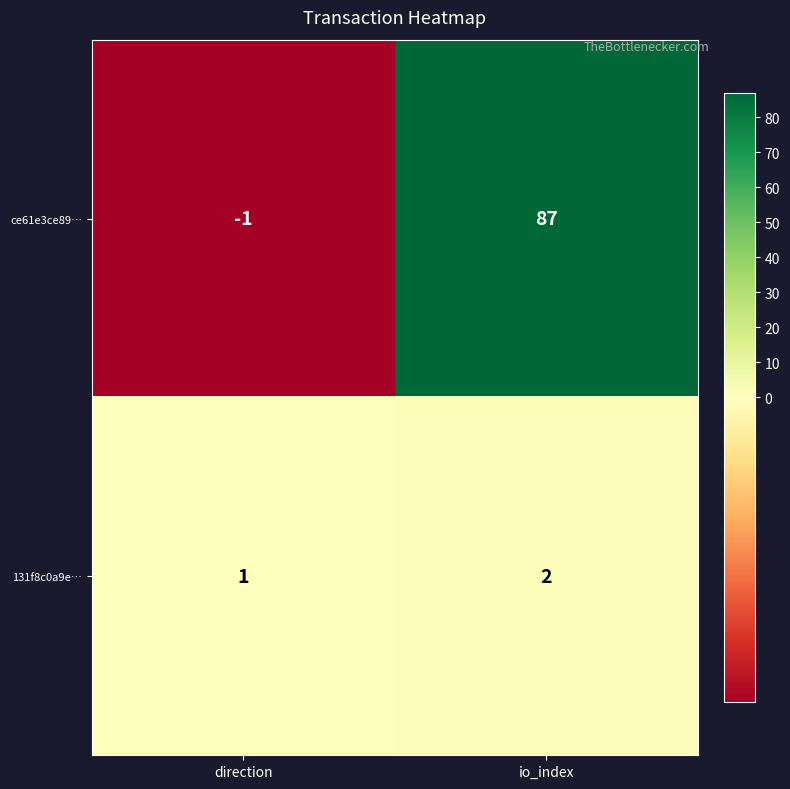

Which series has the largest total across all categories?

ce61e3ce89…